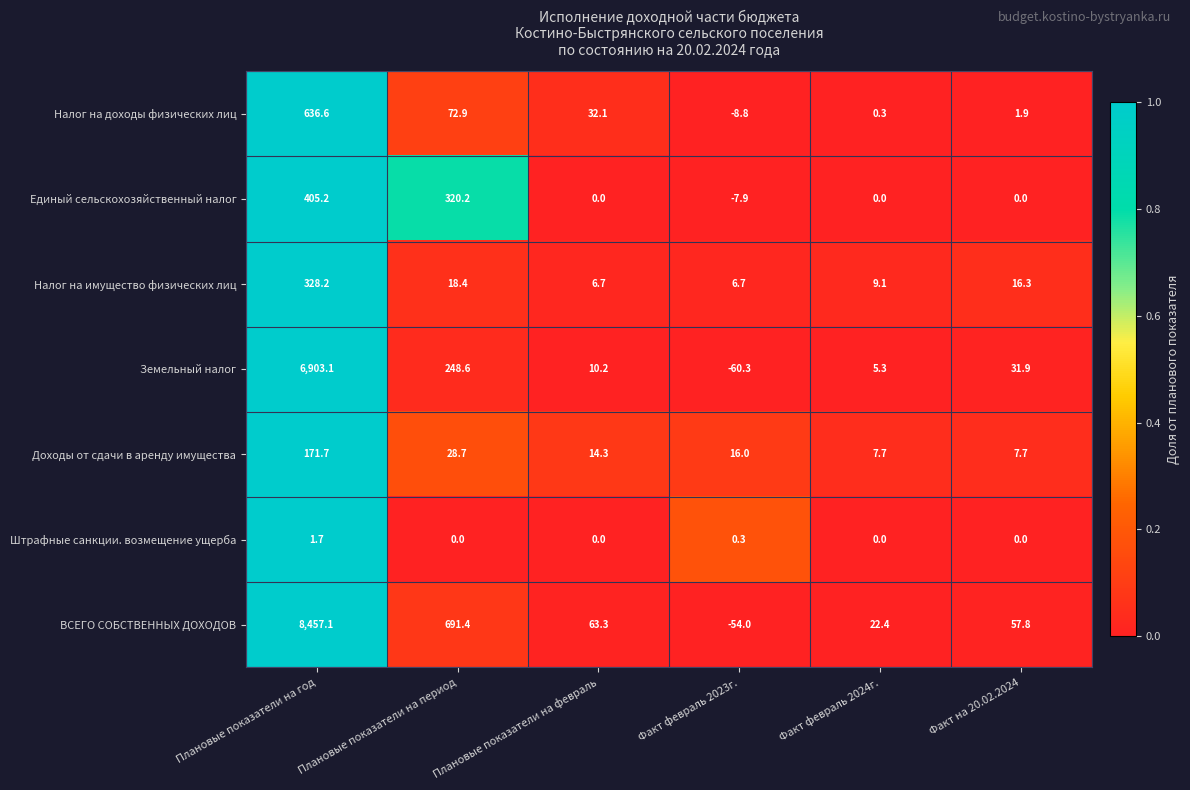

Which label corresponds to the largest value in the chart?

Плановые показатели на год